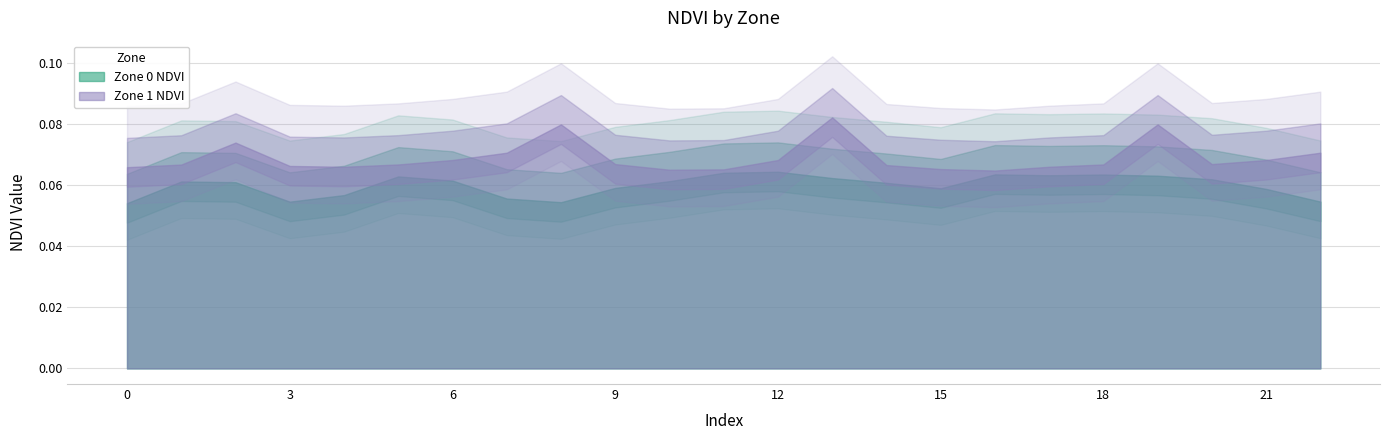

What is the sum of the Zone 1 NDVI values at 1 and 15?

0.1